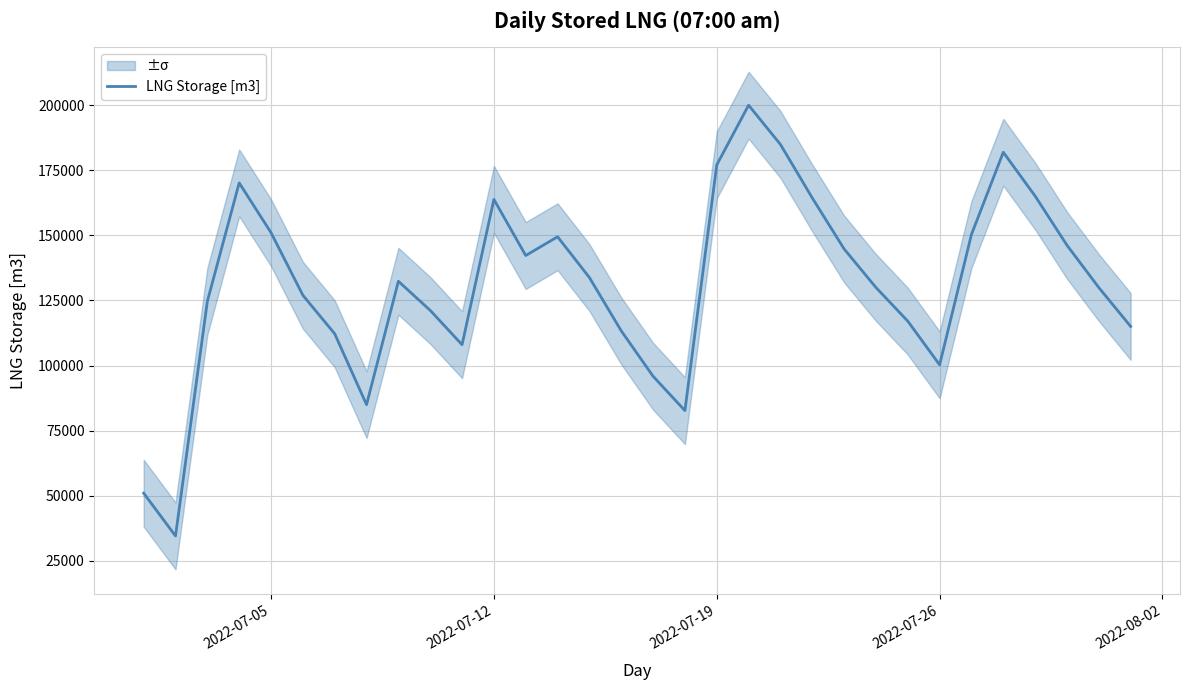

What is the value of the 7th point from the left?

112201.5